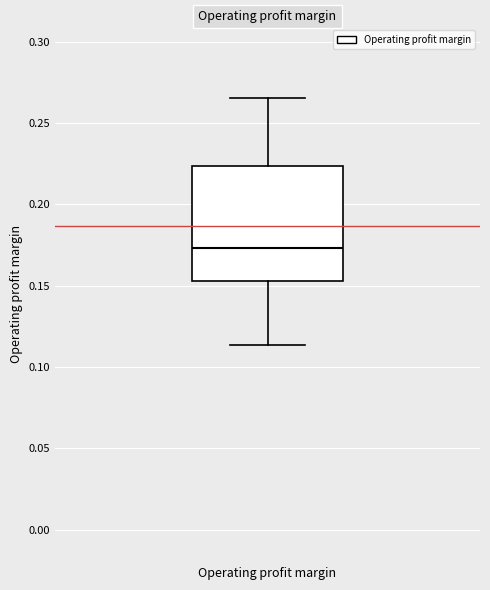

Transcribe this box plot: give where the median line is, the range the box spans, and where the two whiskers end, as read against the y-axis. The values are not printed on the chart, so give them approximately, as read against the axis.

median 0.175, box 0.155 to 0.225, whiskers 0.115 to 0.265